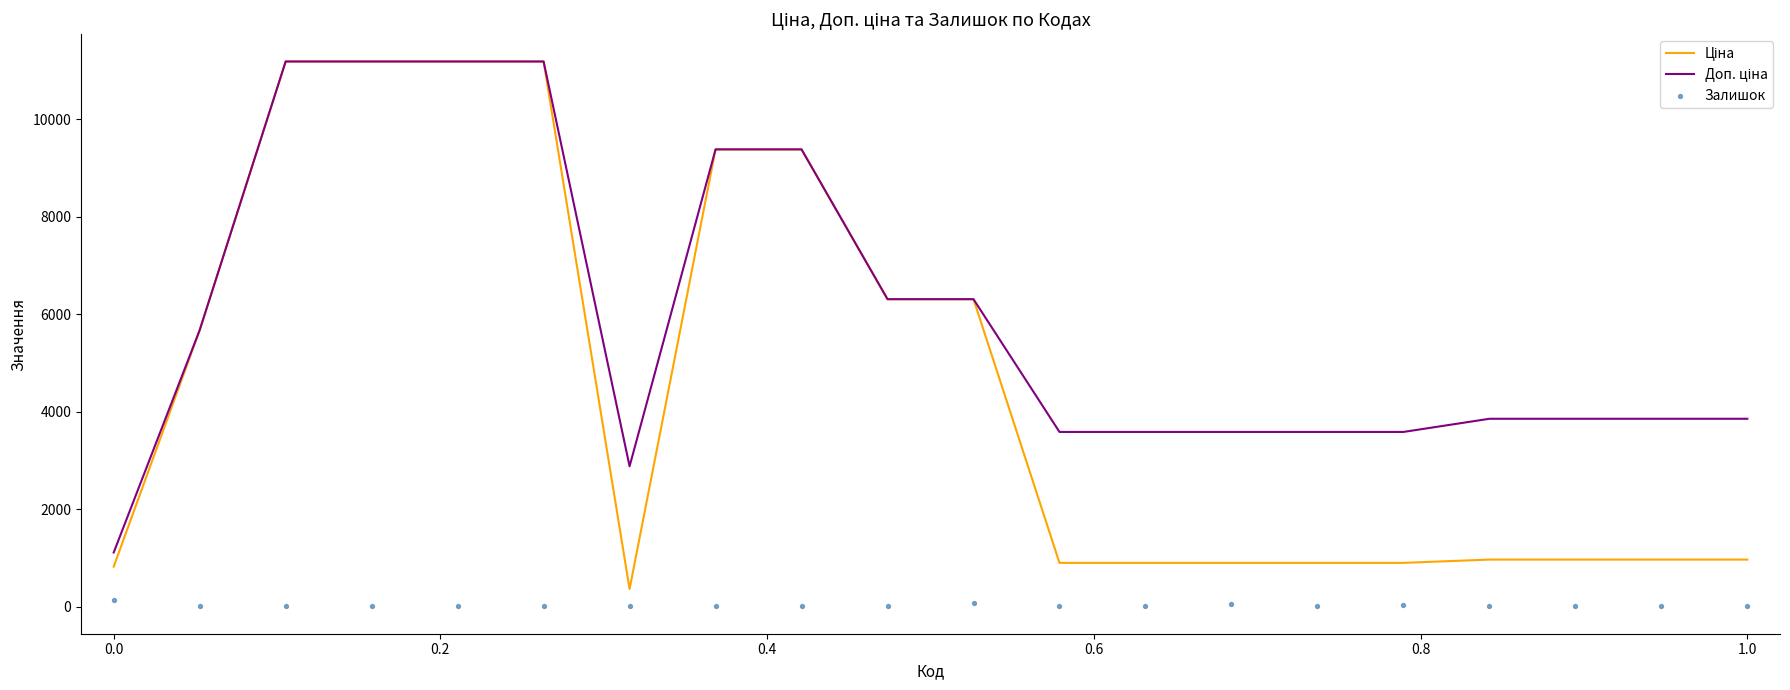

At which category is the sum across all series the highest?

0.2